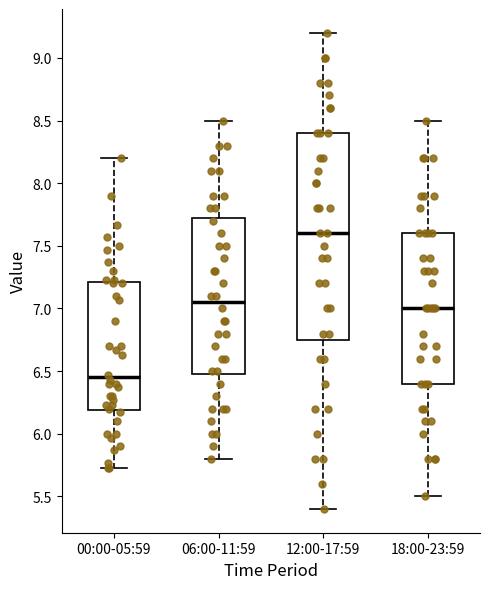

Which box has the highest median line?

12:00-17:59